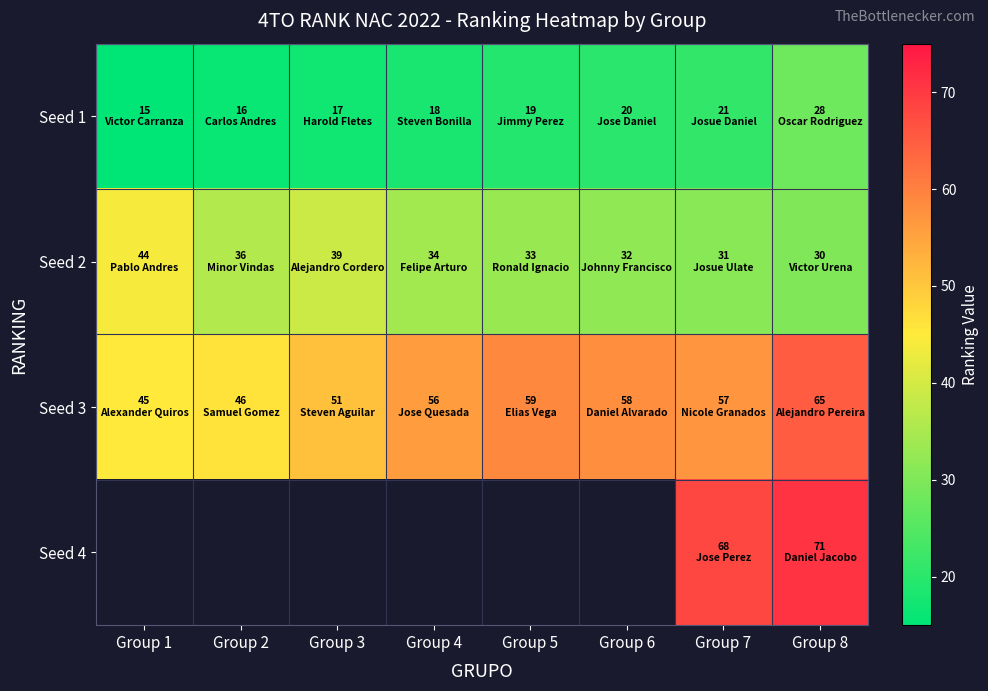

What is the difference between the highest and lowest values at Group 5?

40.0